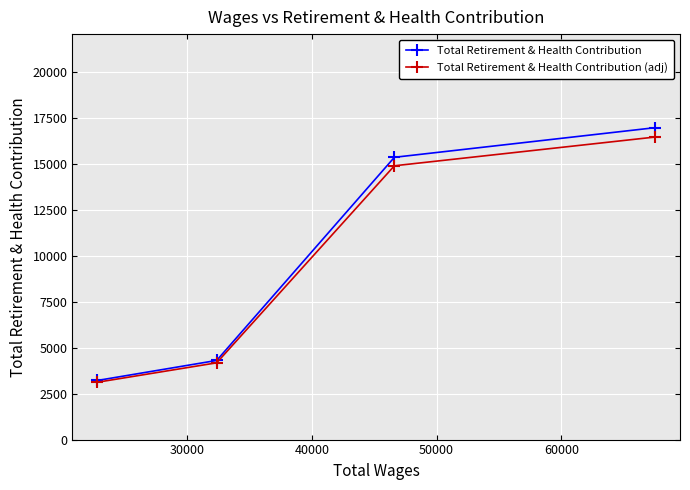

How many data points in Total Retirement & Health Contribution (adj) are less than 14902?

2